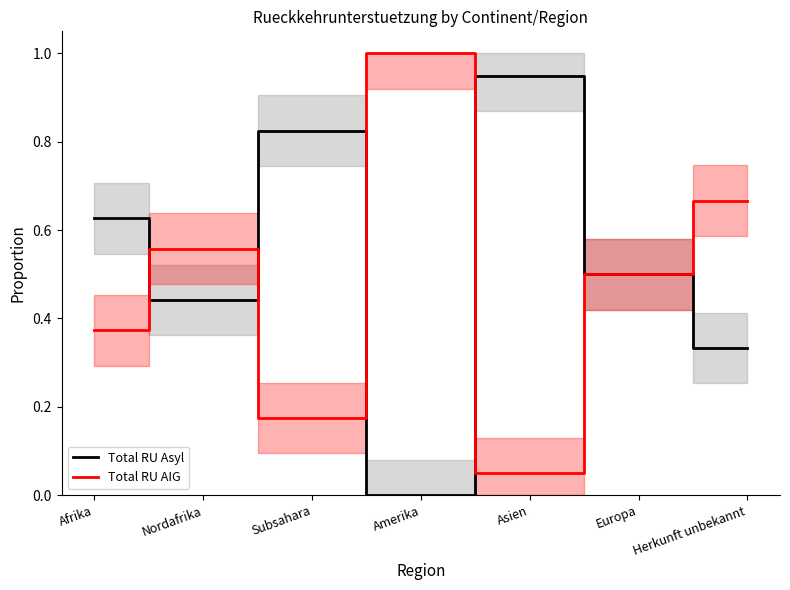

List the labels in order of Total RU Asyl value, largest first.

Asien, Subsahara, Afrika, Europa, Nordafrika, Herkunft unbekannt, Amerika